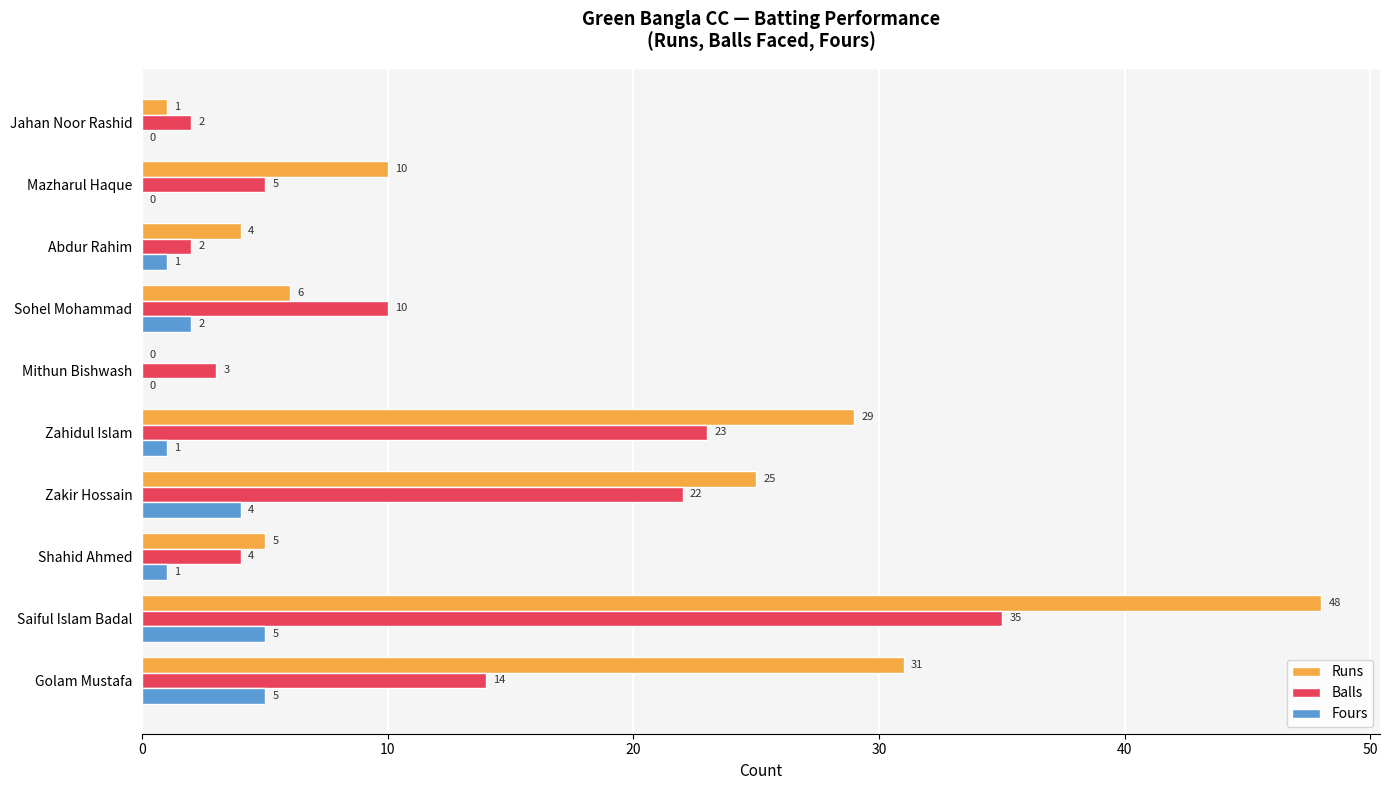

What is the highest value of the Fours series?

5